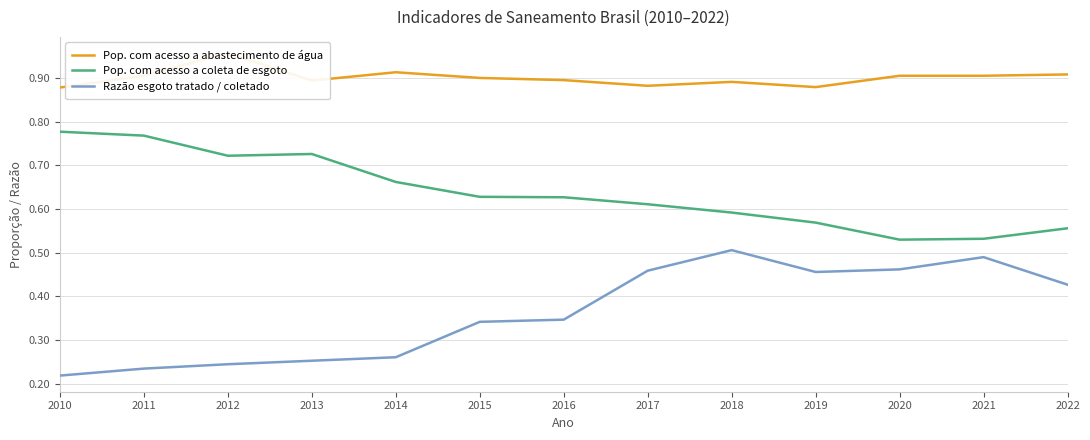

What is the sum of all Pop. com acesso a coleta de esgoto values?

8.3